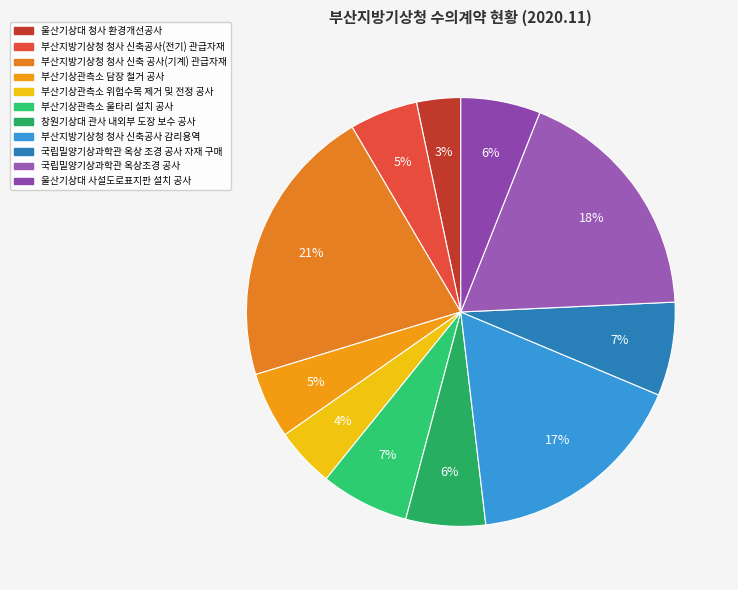

True or false: 국립밀양기상과학관 옥상 조경 공사 자재 구매 accounts for 1% of the total.

False